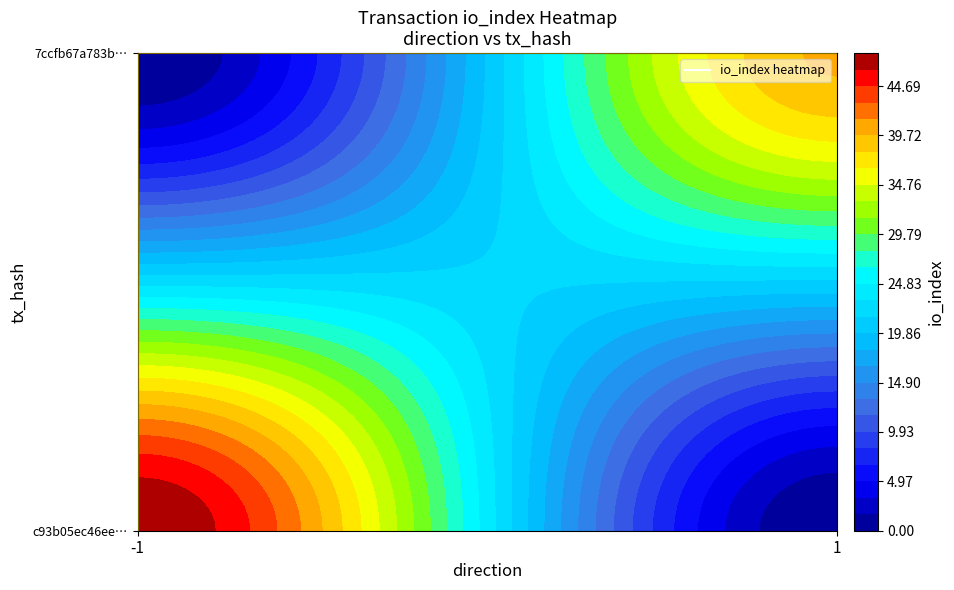

Is the value of 7ccfb67a783bca0ad51a52d63c3c3082fdd149c at direction greater than the value of c93b05ec46ee14864dfcadb7e7b79fb5706f696 at io_index?

No